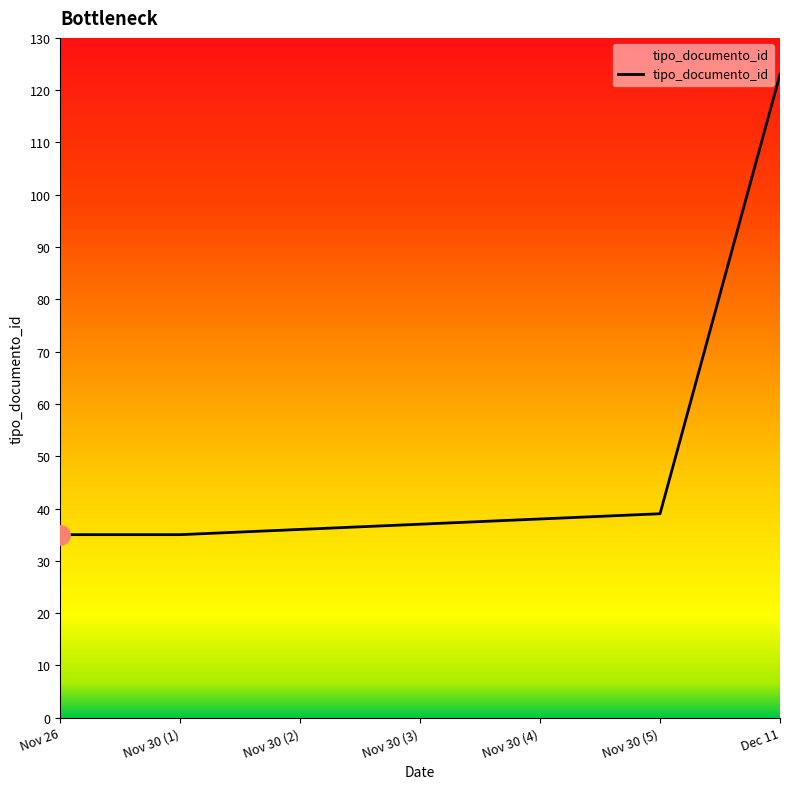

What is the difference between the values at Nov 26 and Nov 30 (2)?

1